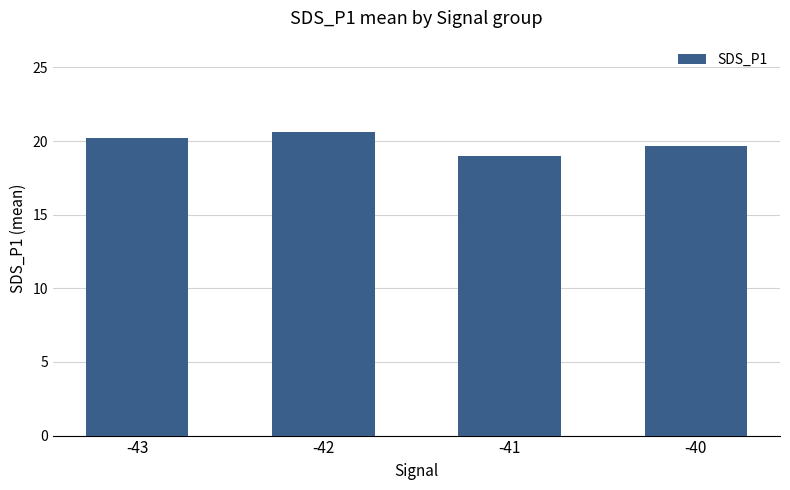

The value at -41 is 19.0. True or false?

True